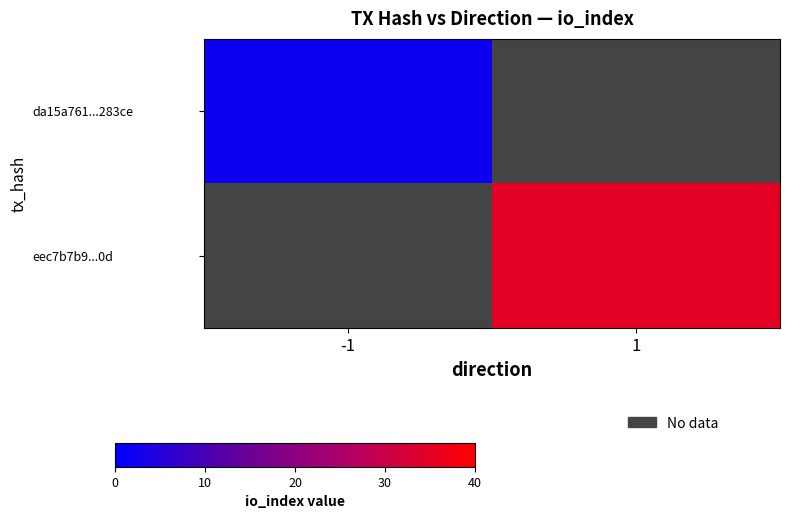

What is the minimum value shown in the chart?

2.0